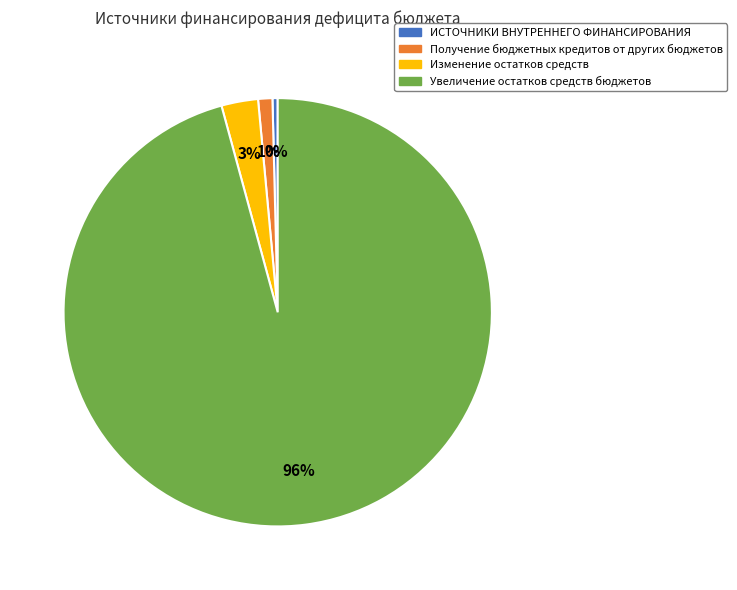

Count the number of slices in the pie.

4